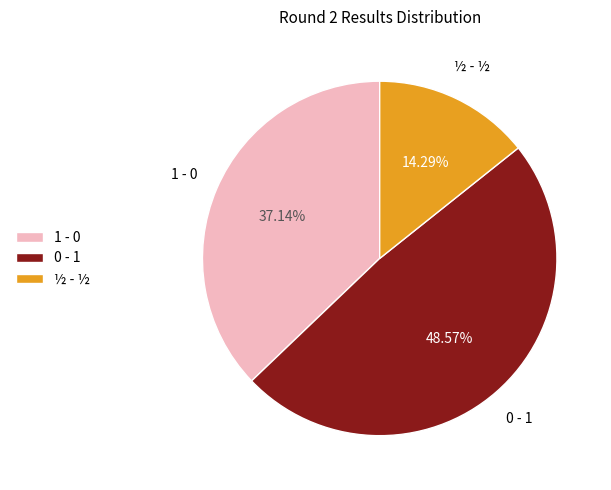

Which slice is the smallest?

½ - ½